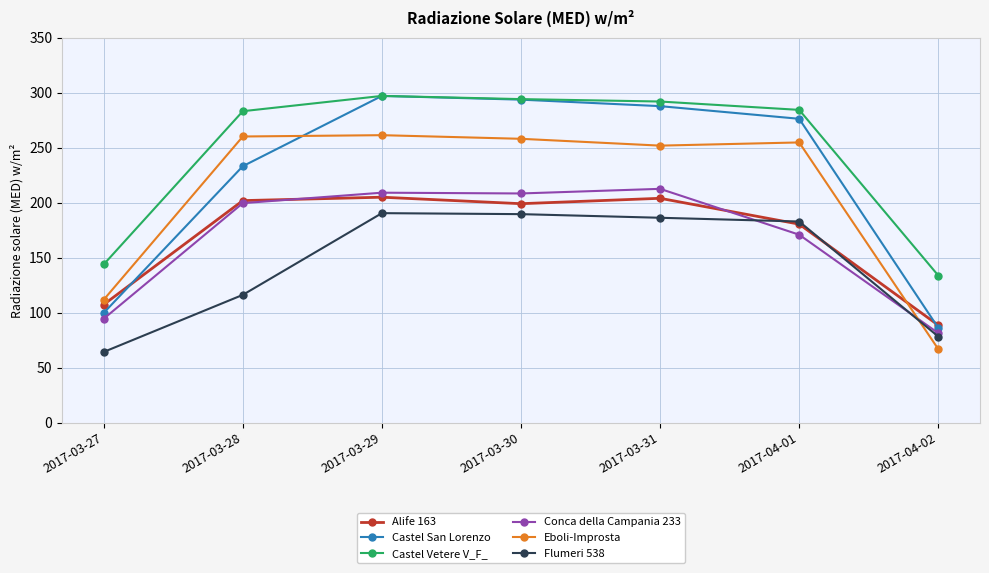

What is the sum of the Castel San Lorenzo values at 2017-03-27 and 2017-03-31?

387.8